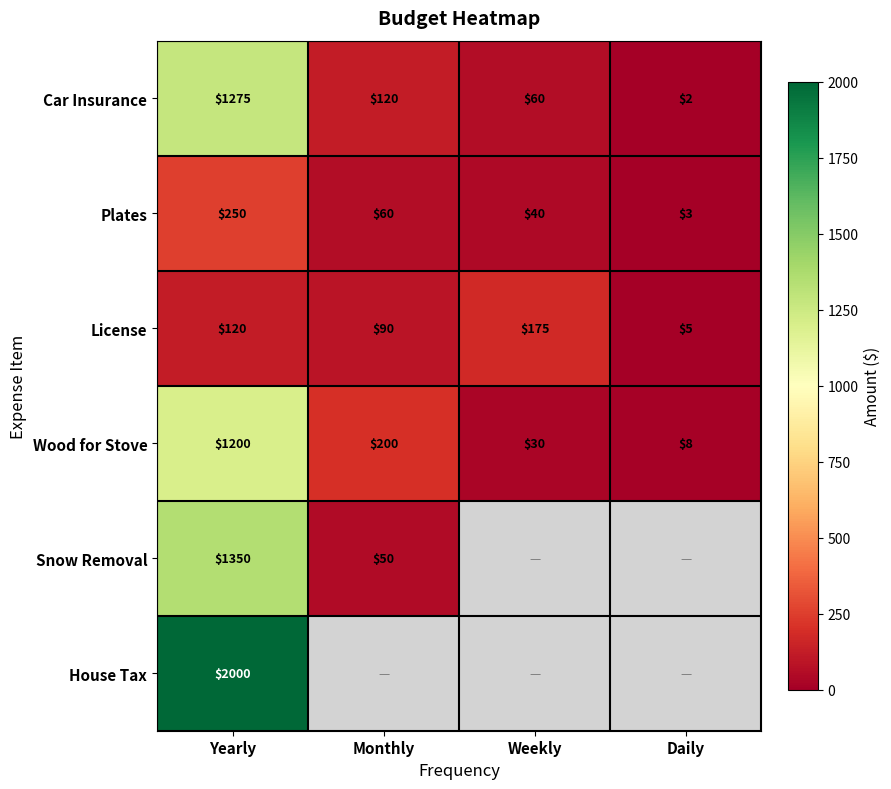

Rank the categories by Wood for Stove value from lowest to highest.

Daily, Weekly, Monthly, Yearly